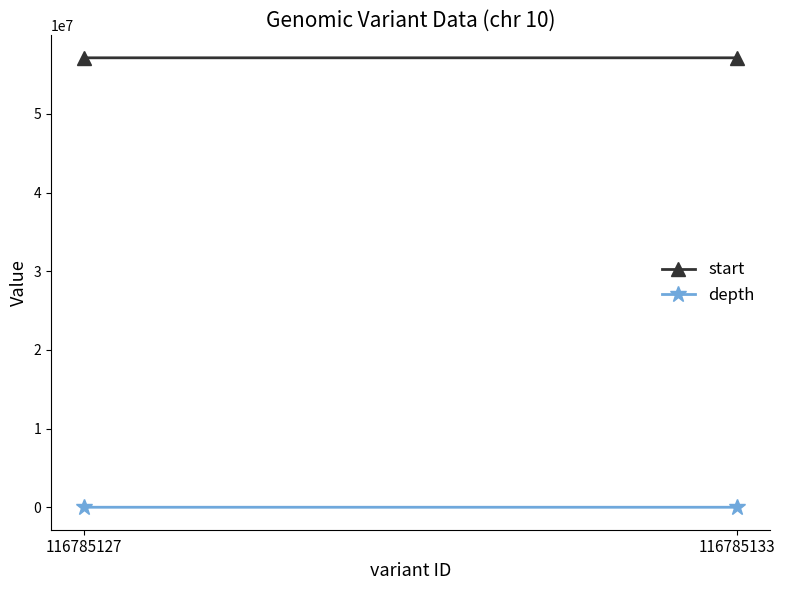

What is the approximate value of depth at 116785127, to the nearest 5?

35